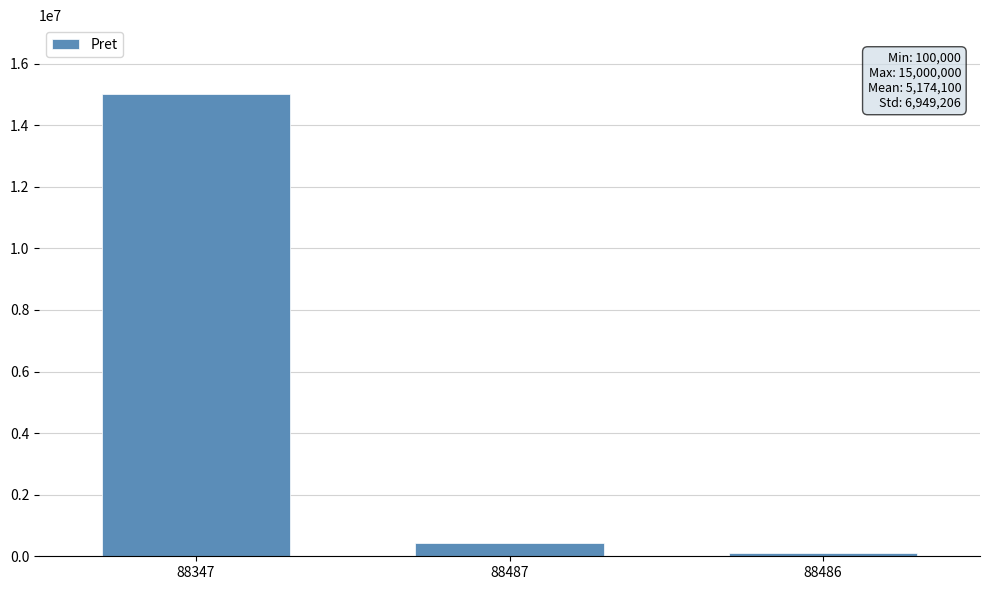

Between 88486 and 88487, which is larger?

88487